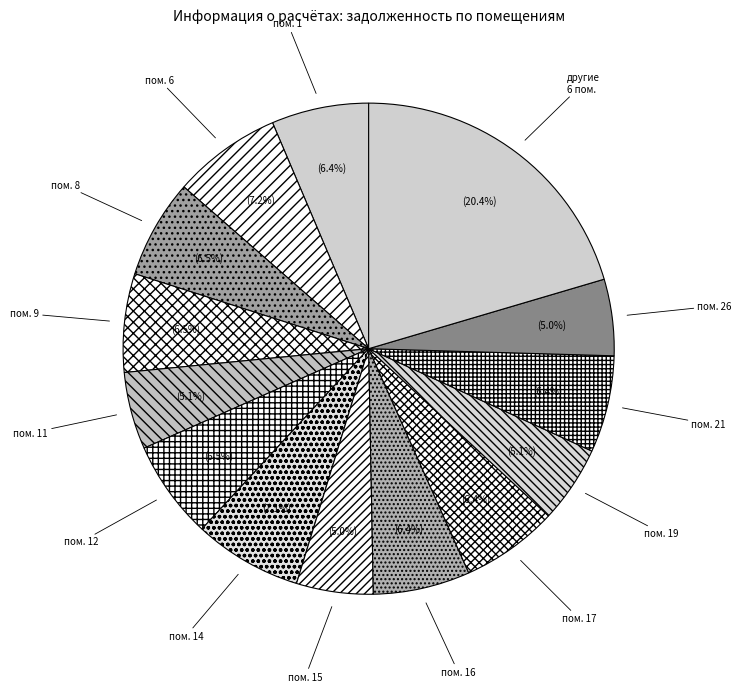

How many segments does this pie chart have?

14